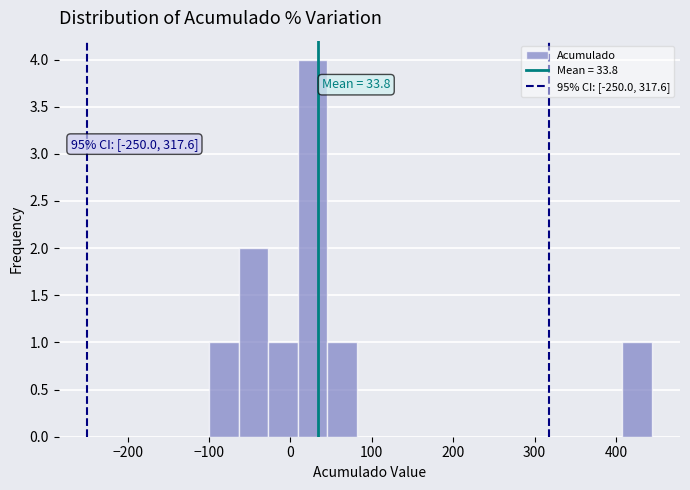

Around what value on the x-axis is the tallest bar? Give the approximate position of its centre, as read against the axis.

30